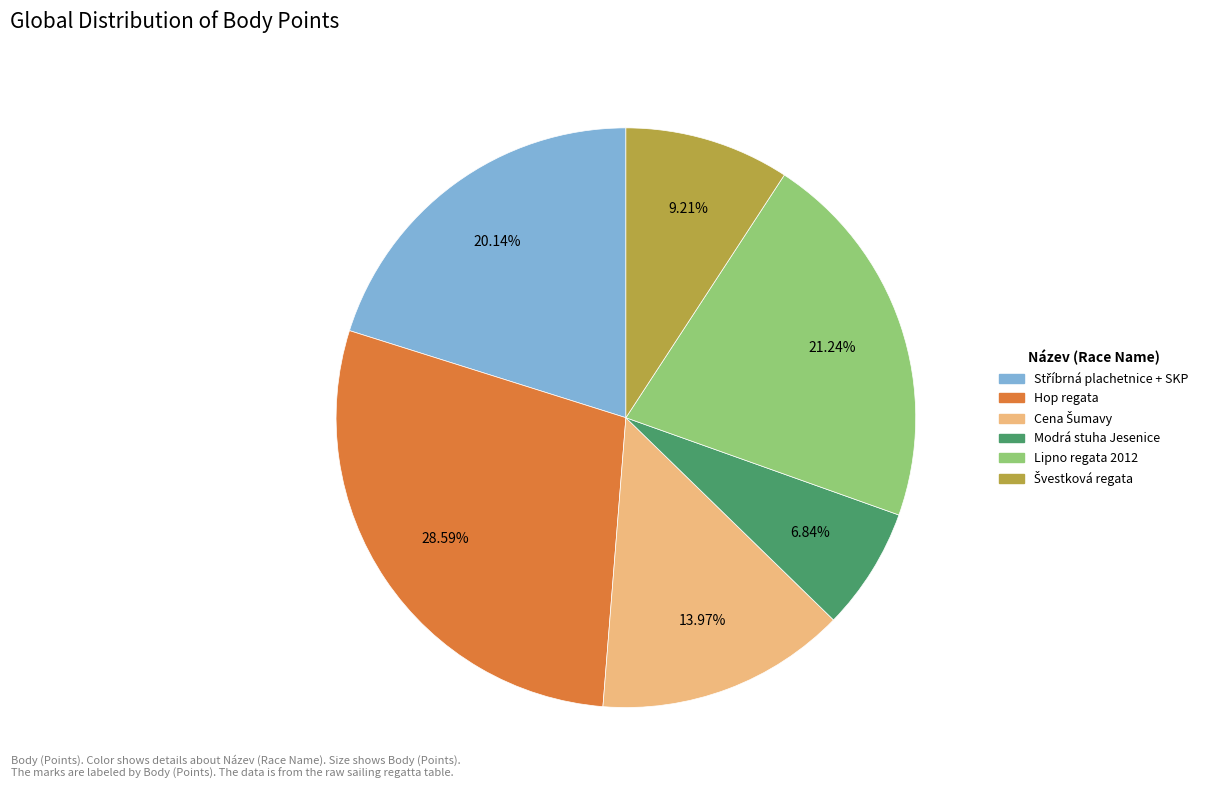

True or false: Modrá stuha Jesenice accounts for 18% of the total.

False